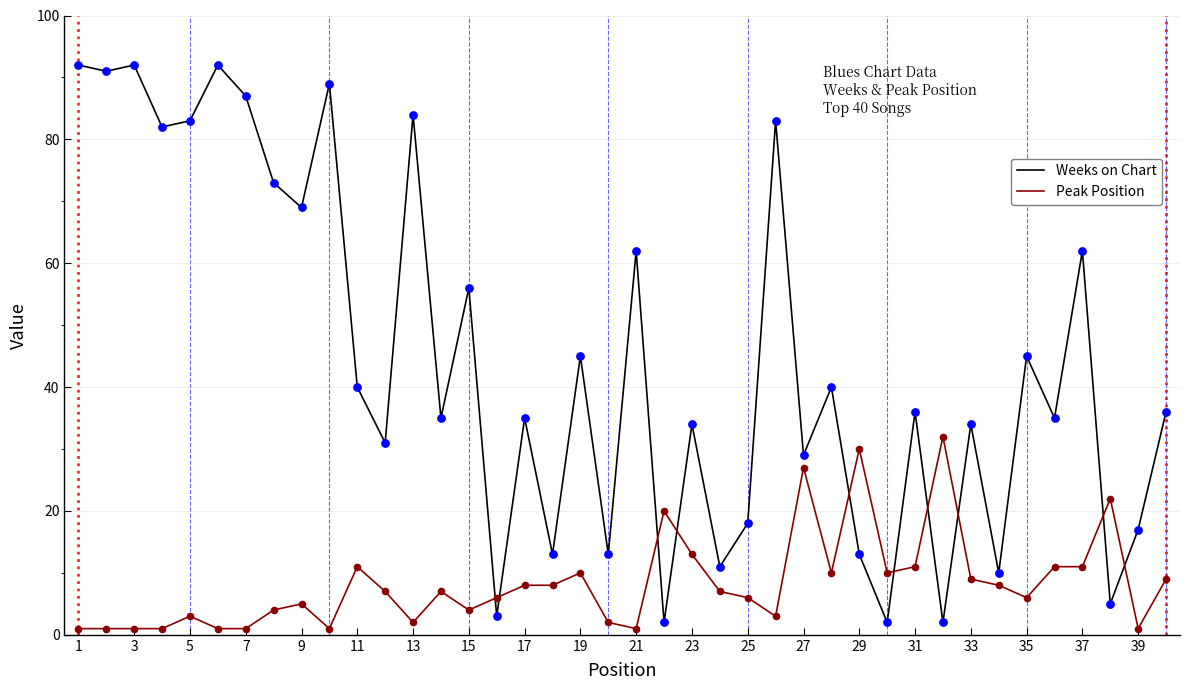

Which series has the largest total across all categories?

Weeks on Chart